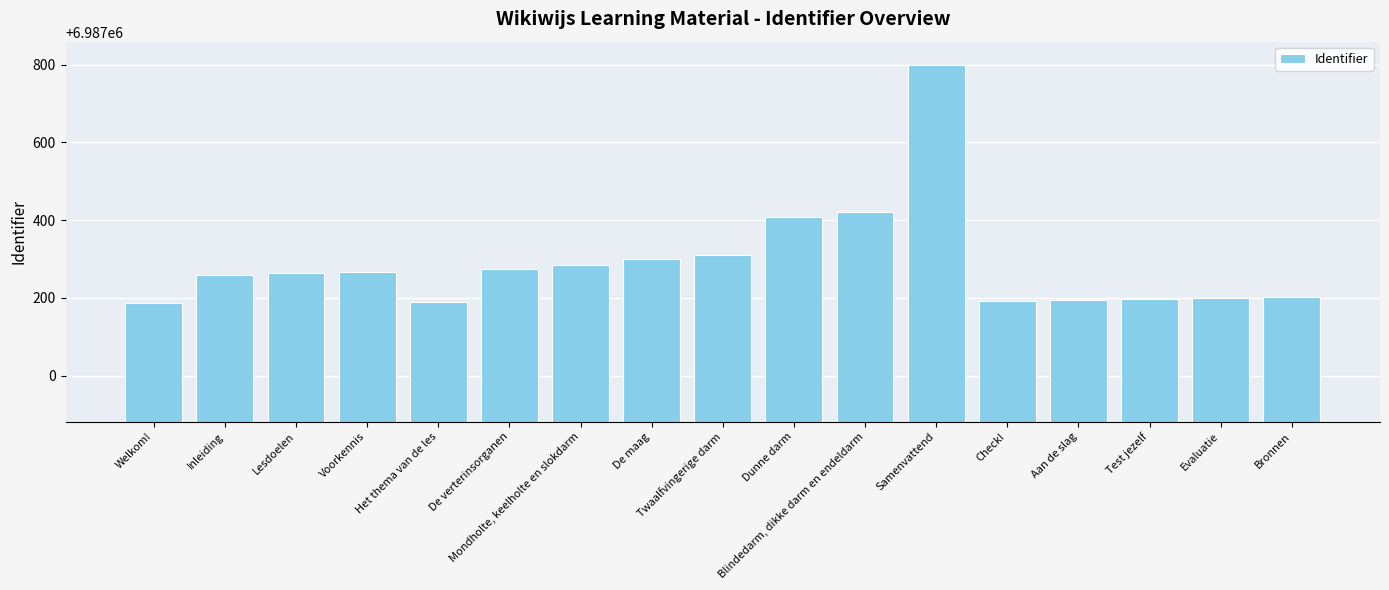

Is it true that the value at Mondholte, keelholte en slokdarm is 11842906?

False